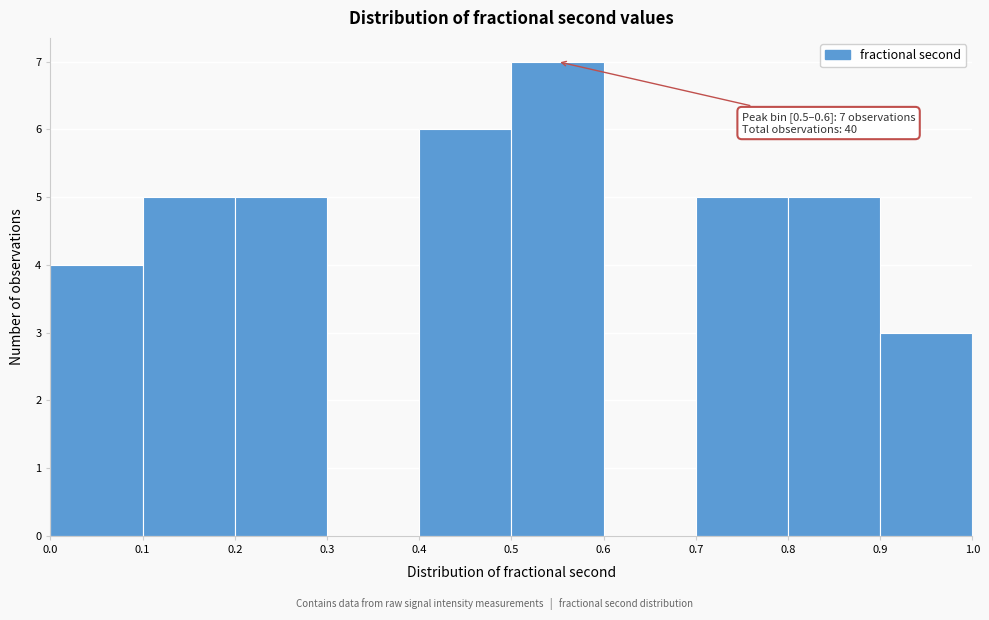

Over which range of the x-axis is the bar tallest?

0.5 to 0.6